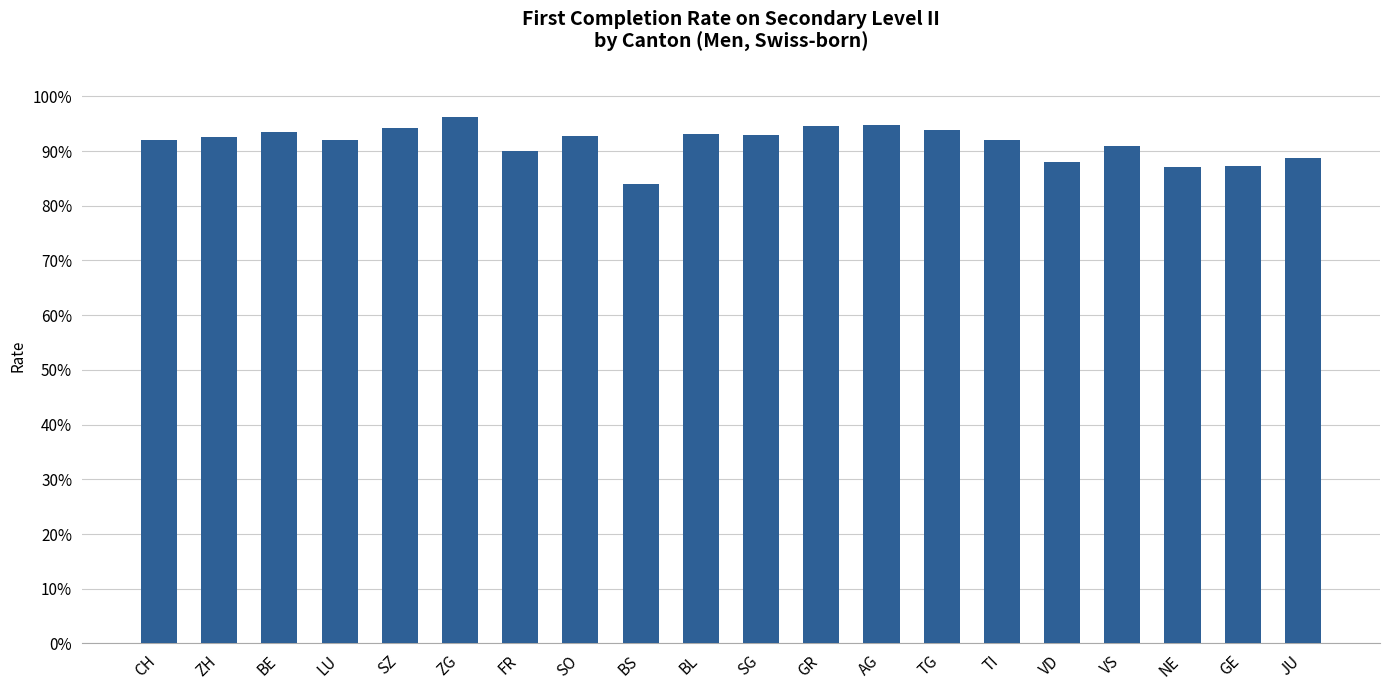

What is the label of the 20th bar from the left?

JU